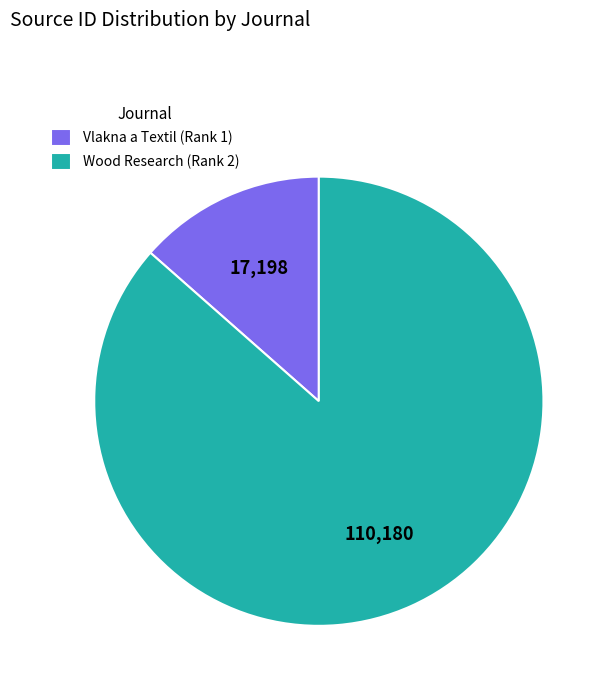

True or false: Vlakna a Textil (Rank 1) accounts for 14% of the total.

True